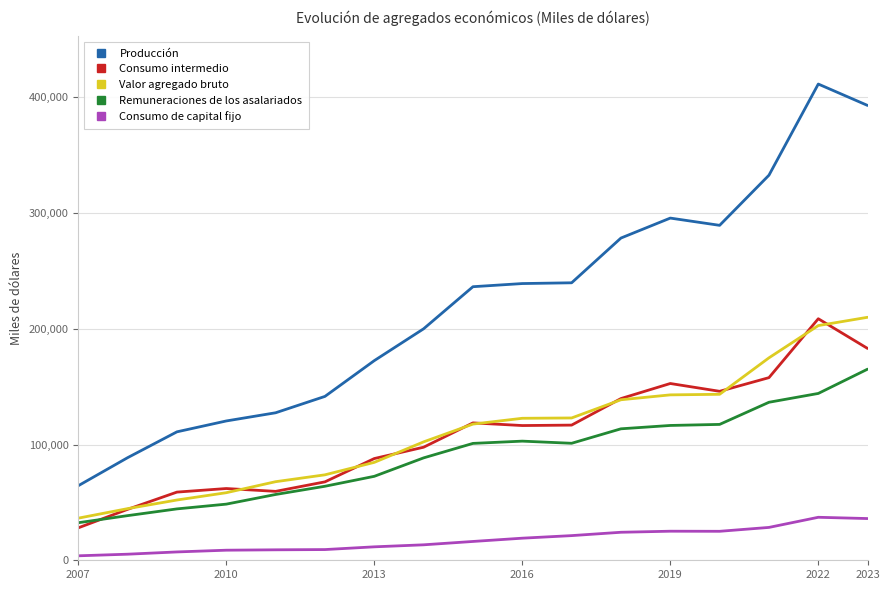

True or false: Remuneraciones de los asalariados and Consumo de capital fijo intersect in this chart.

False